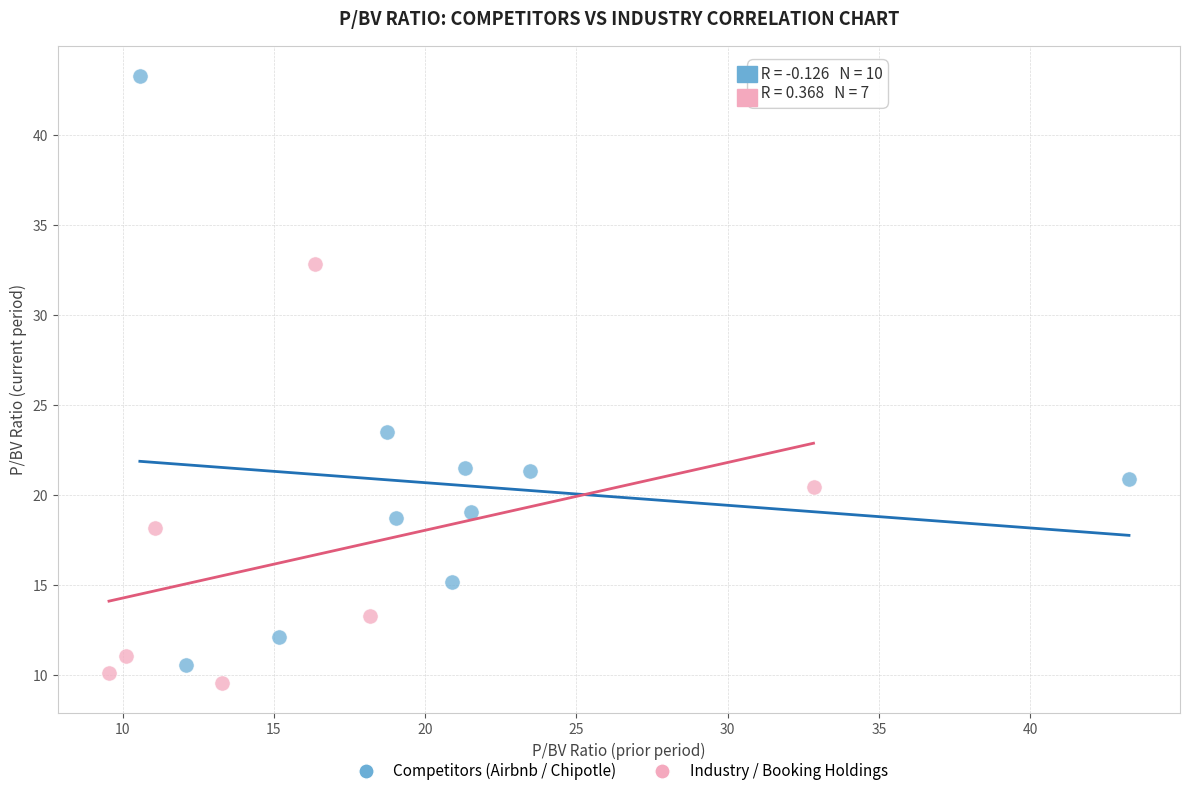

Which series reaches the maximum Y coordinate?

Competitors (Airbnb / Chipotle)